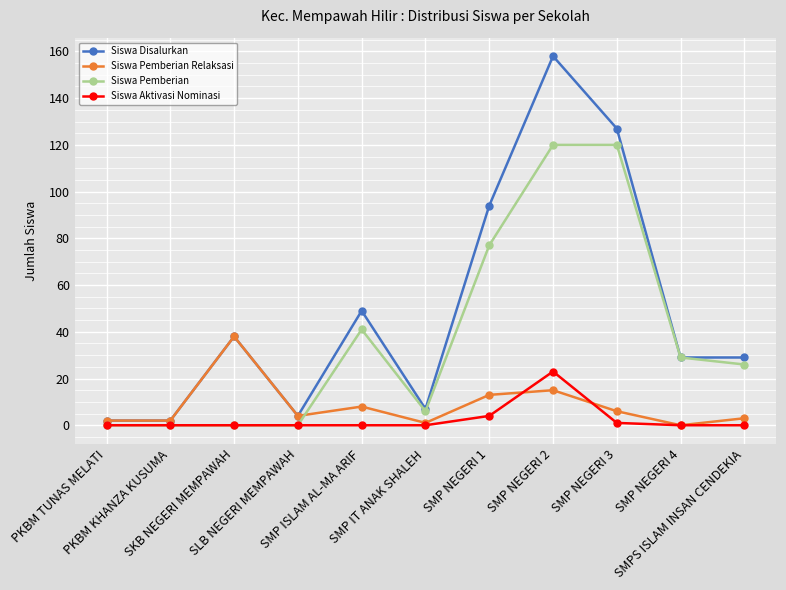

Between PKBM KHANZA KUSUMA and SMP NEGERI 1, which series saw the biggest shift?

Siswa Disalurkan